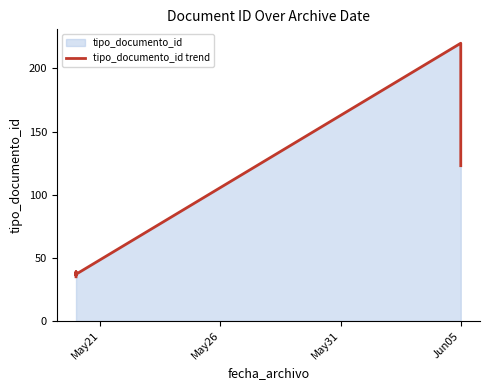

The value at Jun05 is 123. True or false?

True